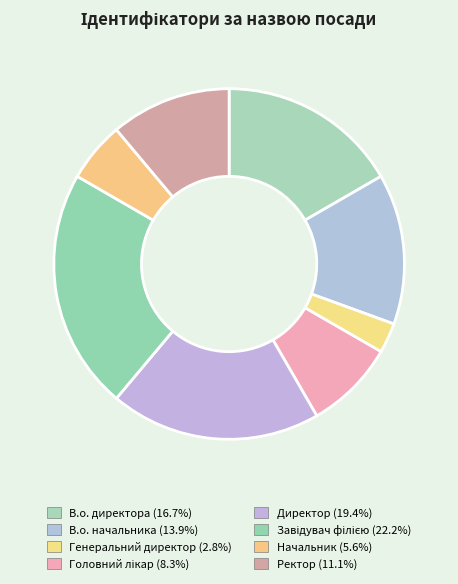

To the nearest percent, what is the difference between the largest and smallest slice percentages?

19%